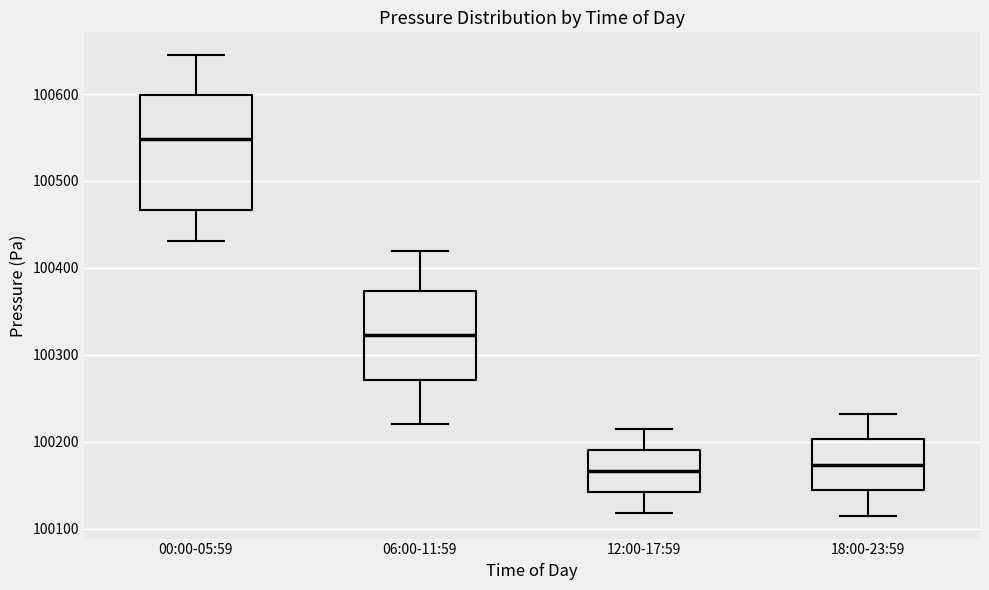

Which box is the tallest, from its lower edge to its upper edge?

00:00-05:59